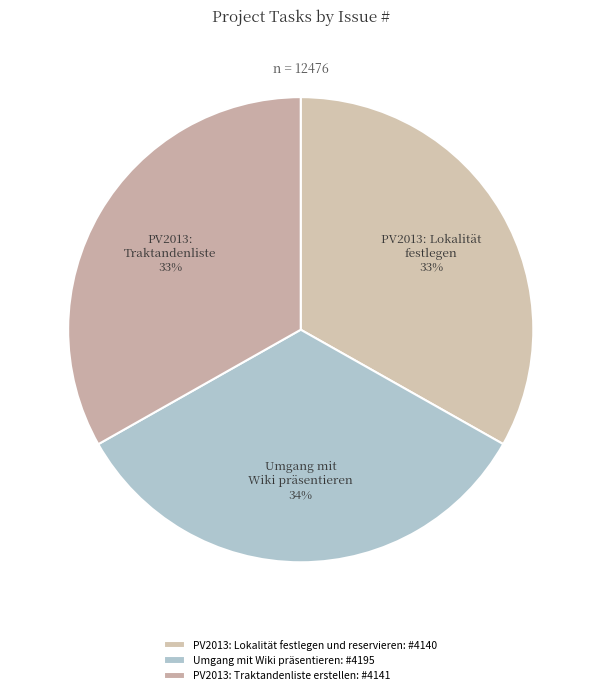

Is it true that PV2013: Traktandenliste erstellen is 33% of the pie?

True